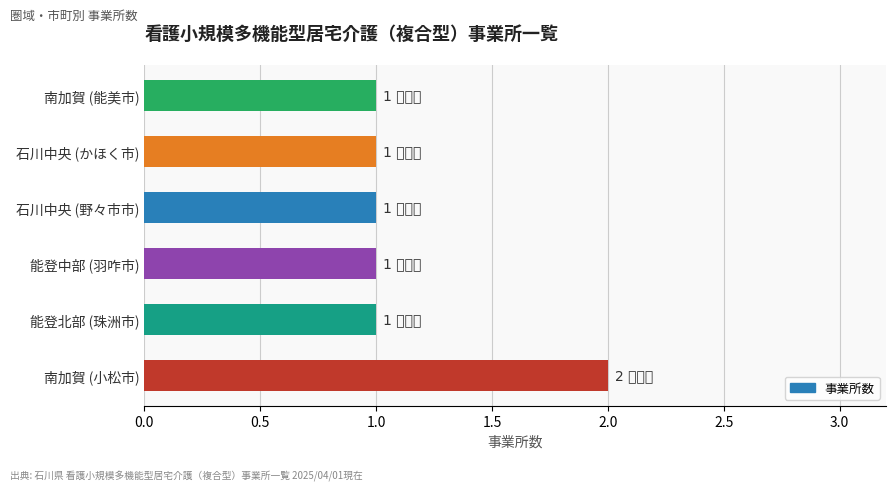

What is the ratio of the value at 南加賀 (能美市) to the value at 石川中央 (野々市市)?

1.0